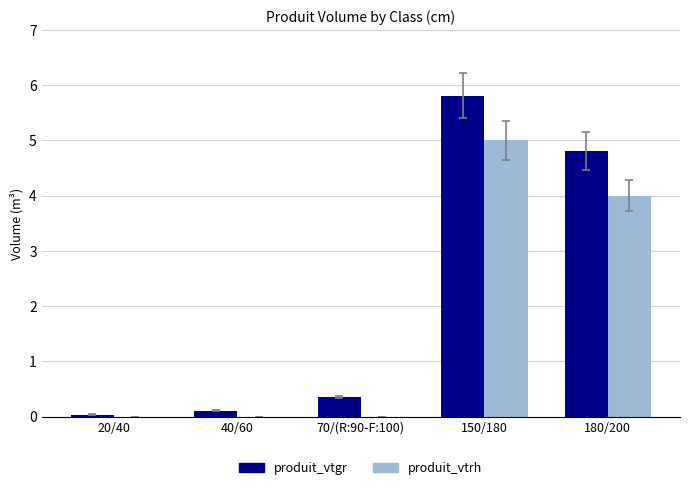

Which series changed the most between 20/40 and 180/200?

produit_vtgr